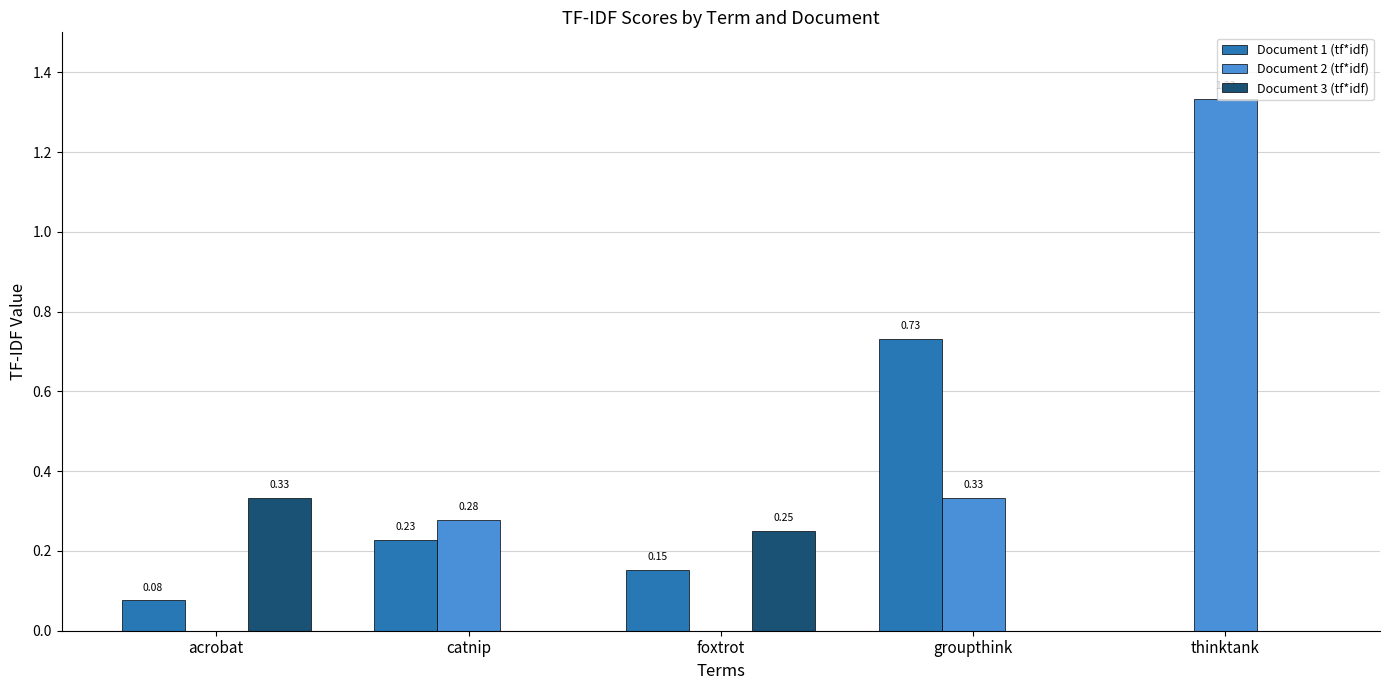

Which category has the highest value in the Document 3 (tf*idf) series?

acrobat